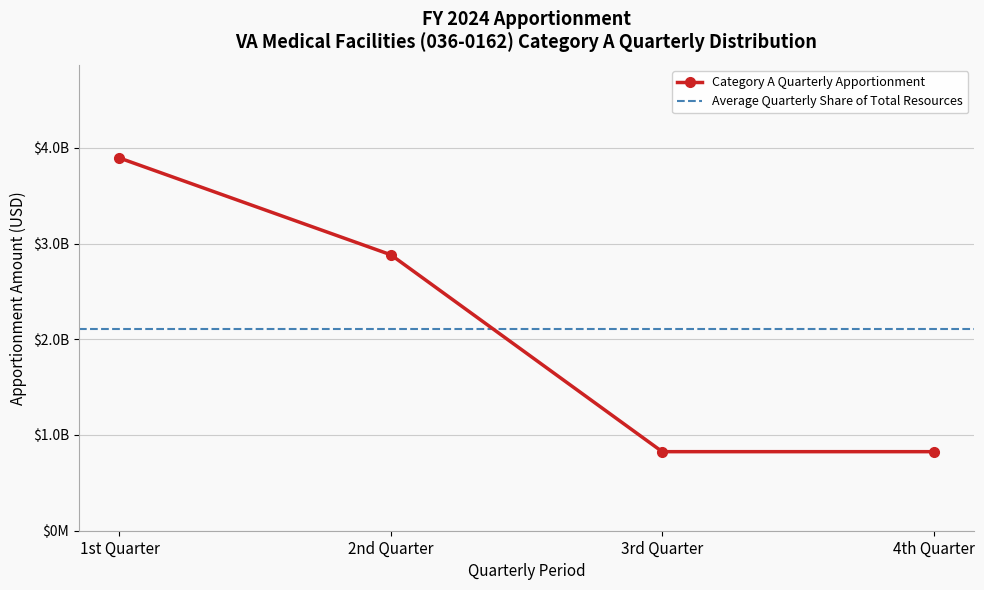

What position from the right is 2nd Quarter?

3